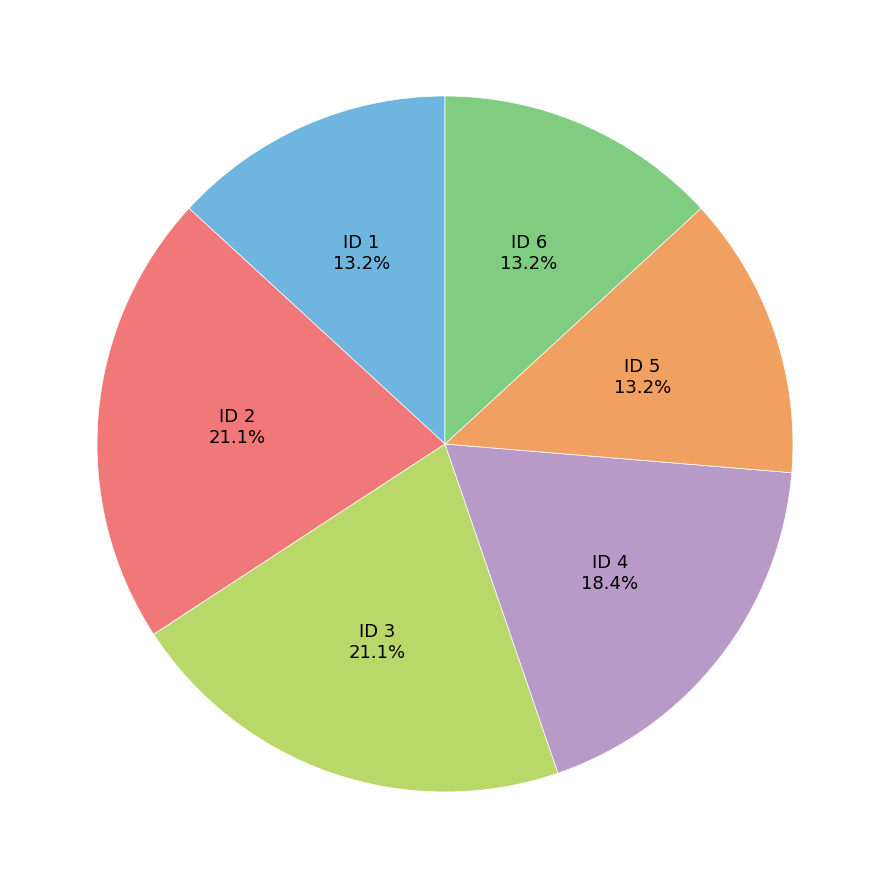

Is there any slice that represents more than half of the pie?

No